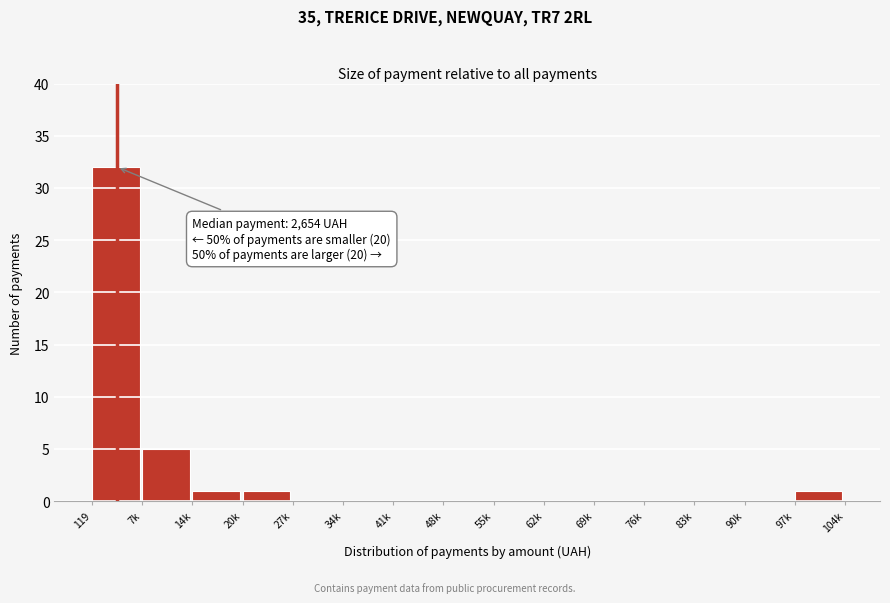

Reading left to right, list all the values displayed in this chart.

119=32	7k=5	14k=1	20k=1	27k=0	34k=0	41k=0	48k=0	55k=0	62k=0	69k=0	76k=0	83k=0	90k=0	97k=1